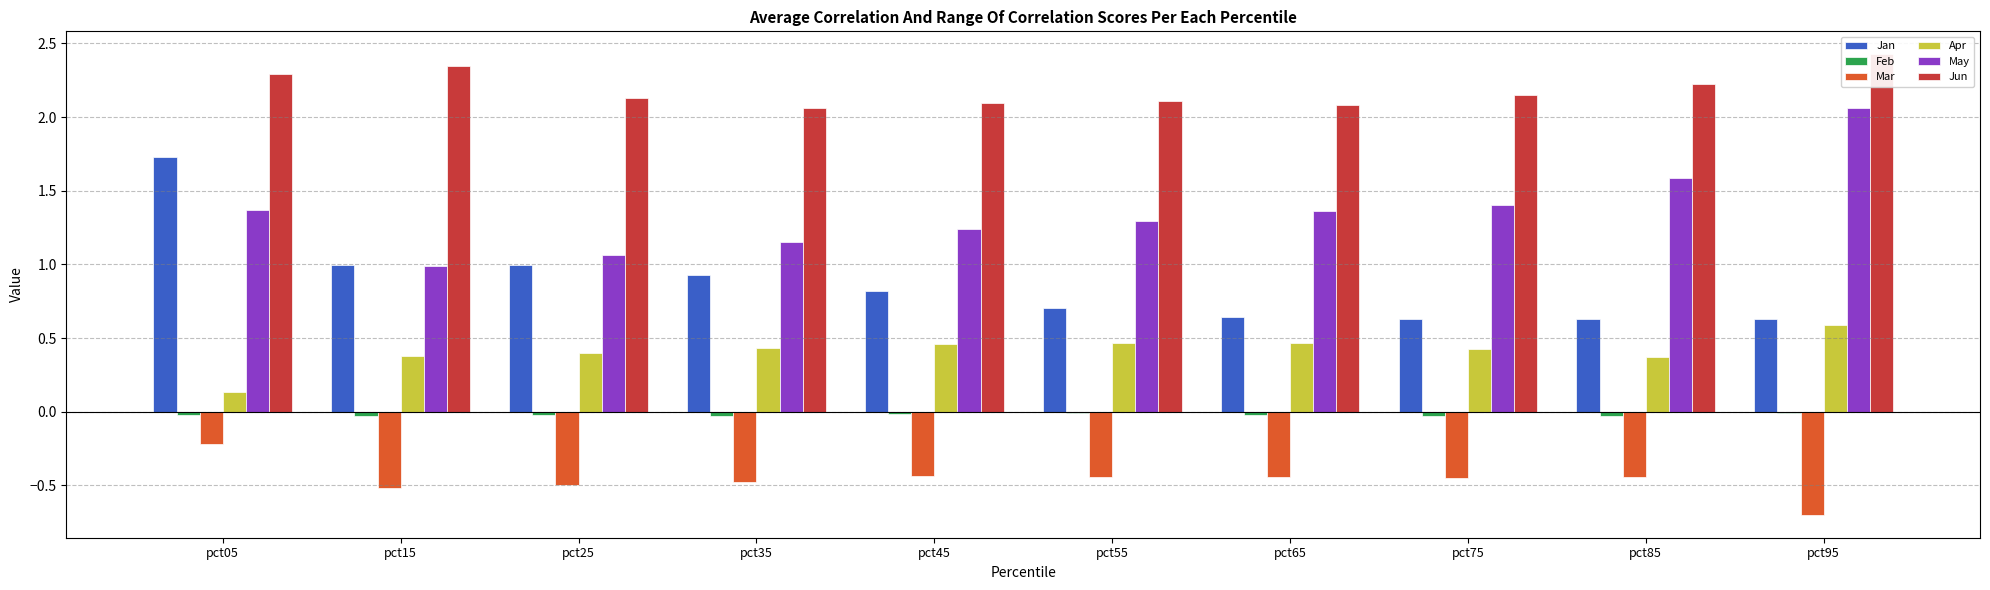

What is the average value of the Jan series?

0.9